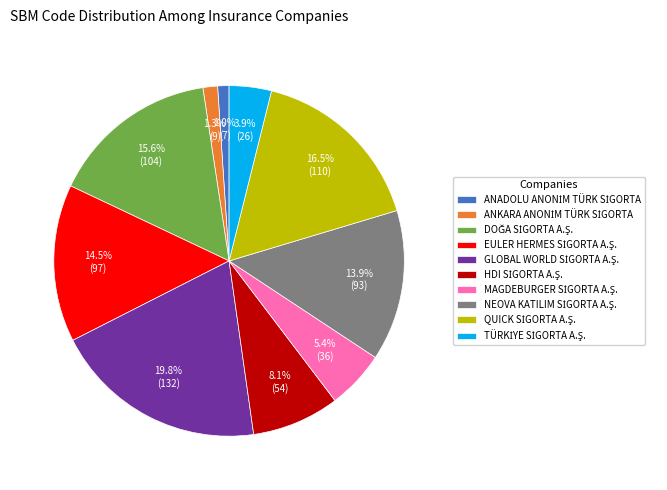

Is there any slice that represents more than half of the pie?

No